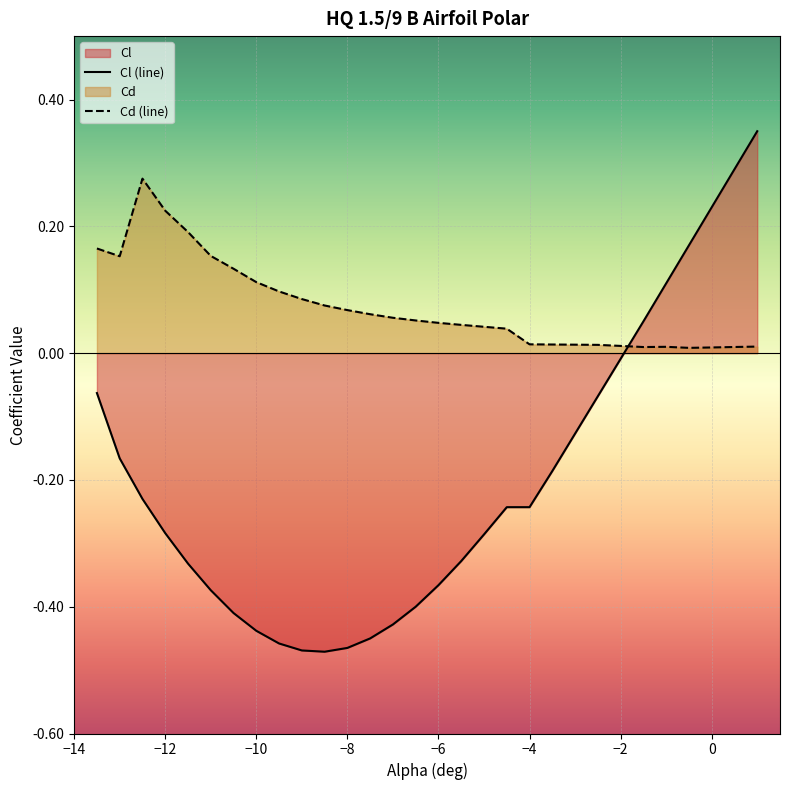

Which series has the largest total across all categories?

Cd (line)